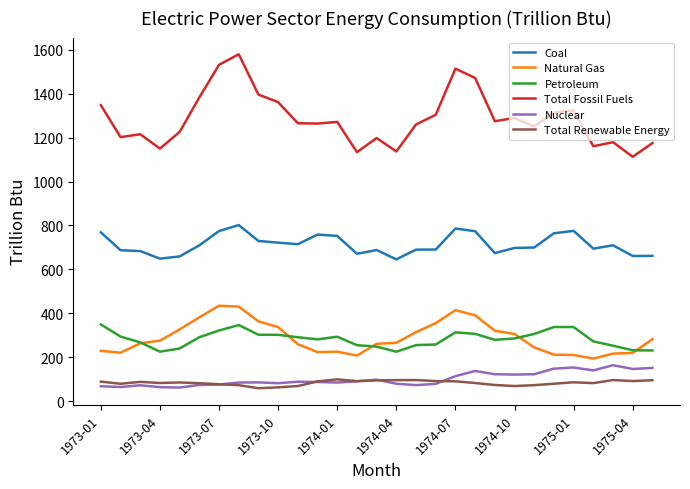

What is the maximum value shown in the chart?

1579.3